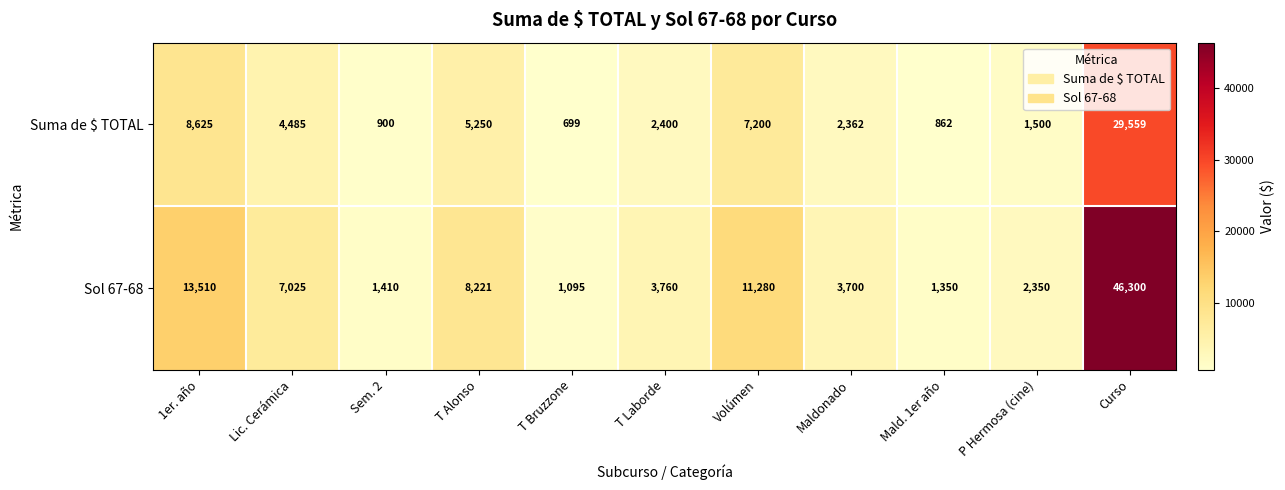

Rank the categories by Suma de $ TOTAL value from lowest to highest.

T Bruzzone, Mald. 1er año, Sem. 2, P Hermosa (cine), Maldonado, T Laborde, Lic. Cerámica, T Alonso, Volúmen, 1er. año, Curso